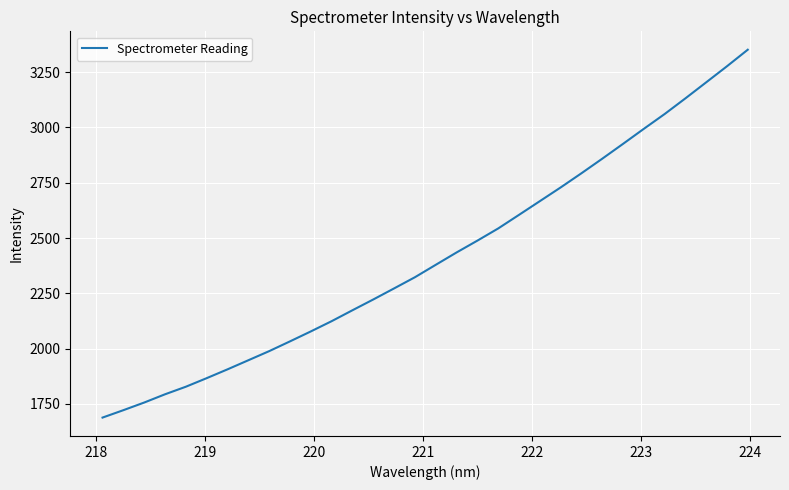

What is the average value?

2411.2